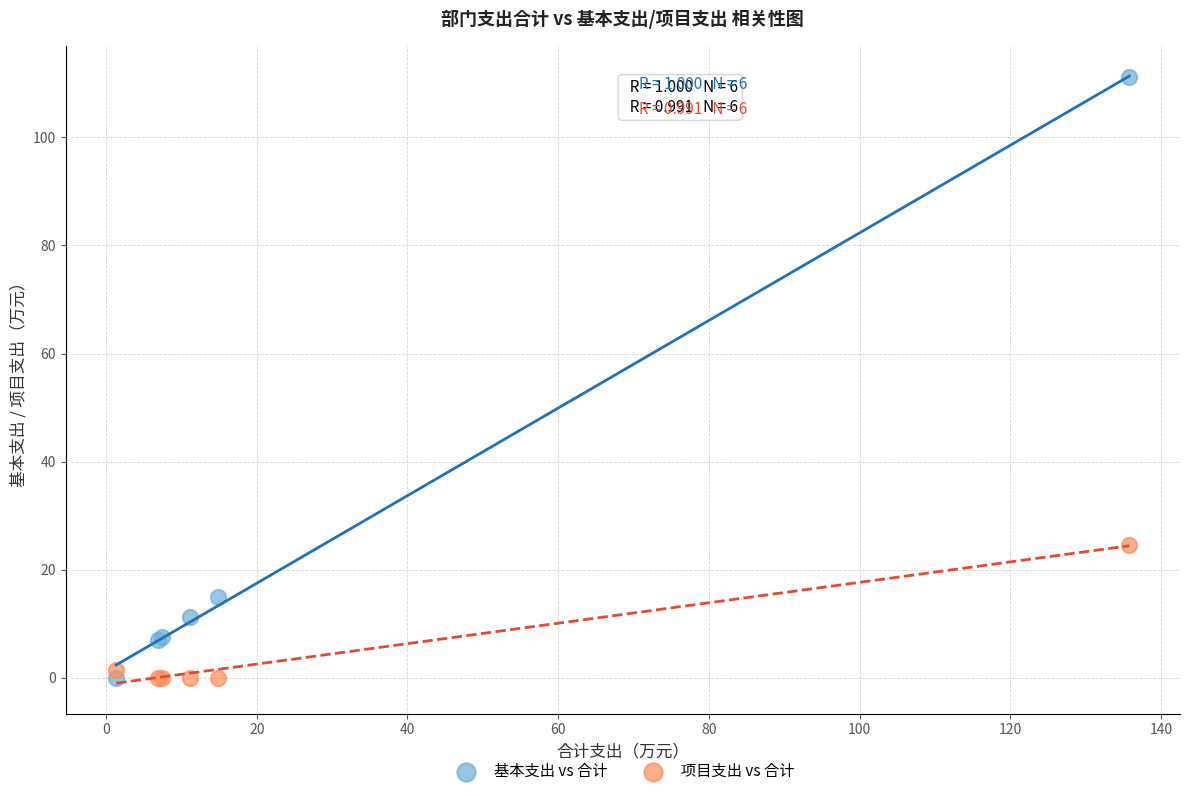

In the 基本支出 vs 合计 series, what Y value is closest to 55?

14.9